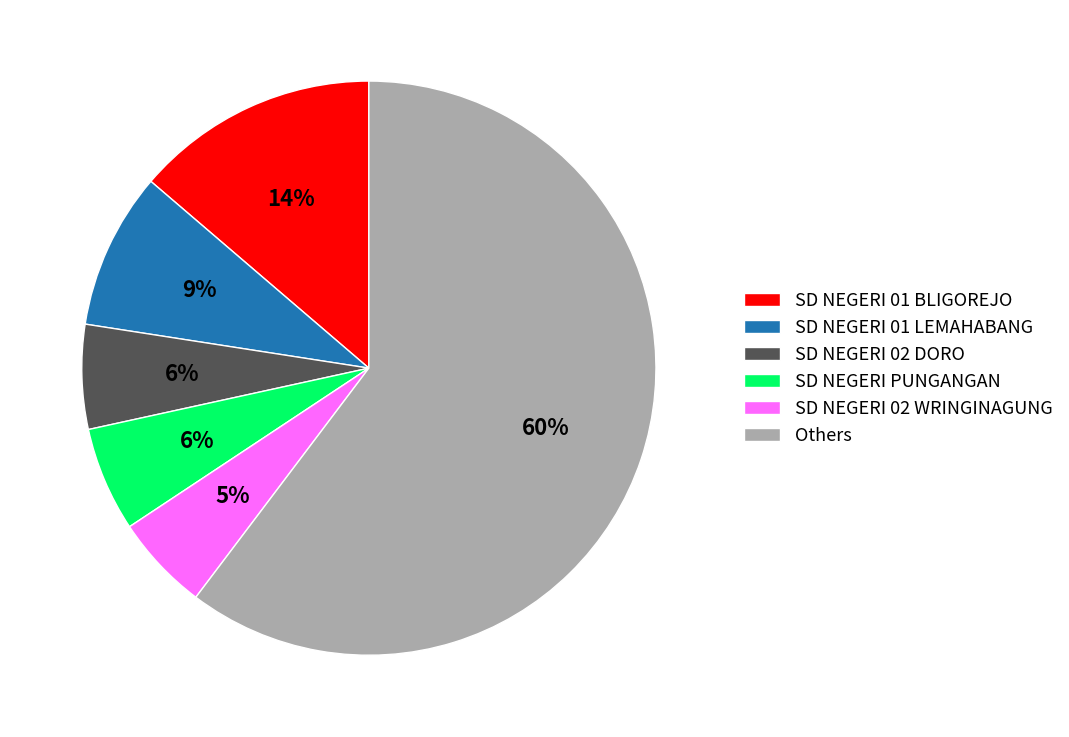

Is the sum of SD NEGERI 01 LEMAHABANG and SD NEGERI 02 WRINGINAGUNG greater than half?

No